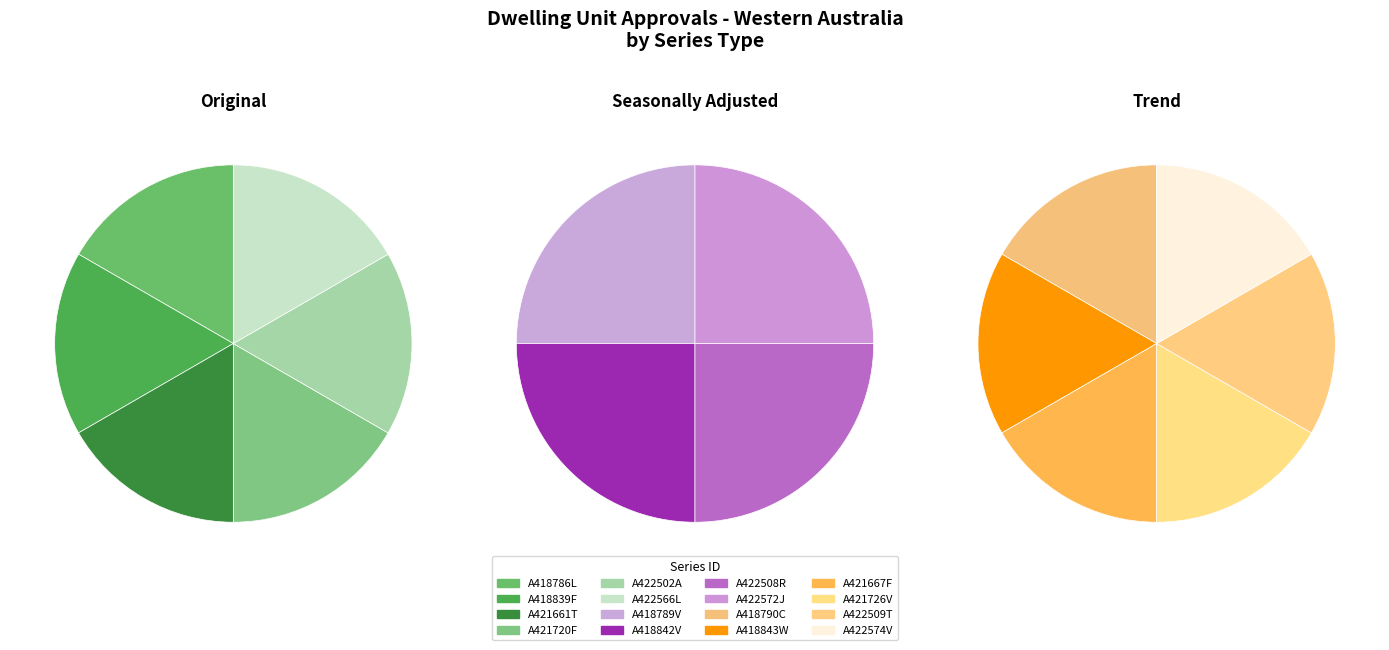

Is there any slice that represents more than half of the pie?

No